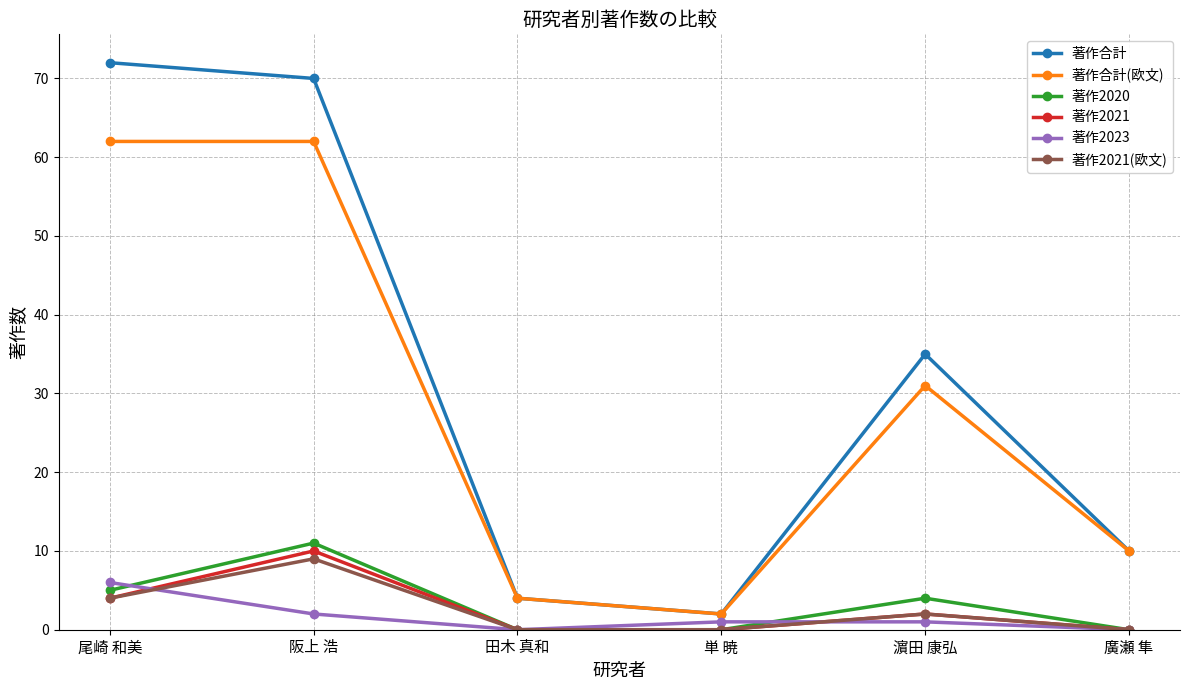

Reading left to right, list all the values displayed in this chart.

著作合計: 72	70	4	2	35	10
著作合計(欧文): 62	62	4	2	31	10
著作2020: 5	11	0	0	4	0
著作2021: 4	10	0	0	2	0
著作2023: 6	2	0	1	1	0
著作2021(欧文): 4	9	0	0	2	0